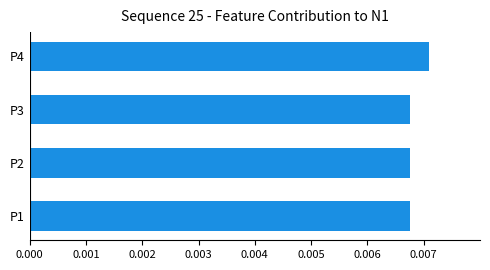

Between P4 and P2, which is larger?

P4